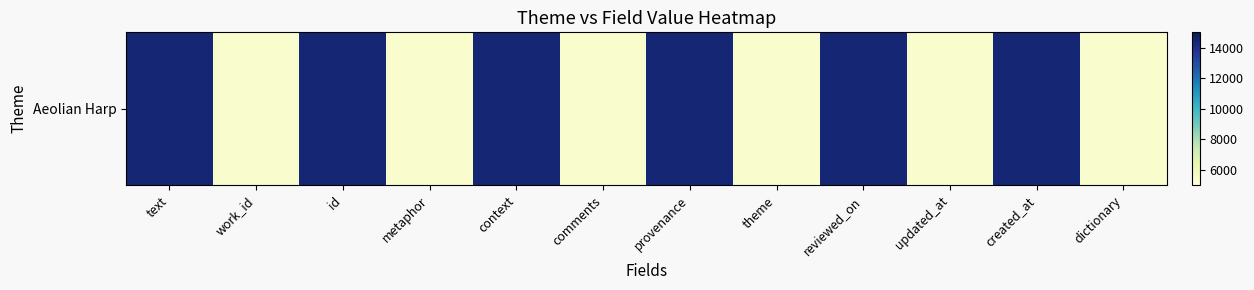

Rank the categories by value from highest to lowest.

text, id, context, provenance, reviewed_on, created_at, work_id, metaphor, comments, theme, updated_at, dictionary